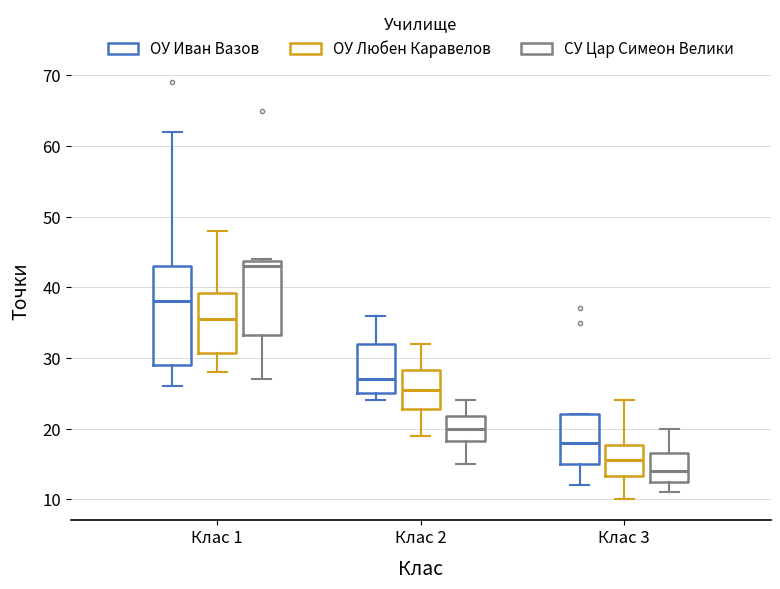

Which box is the tallest, from its lower edge to its upper edge?

Клас 1 (ОУ Иван Вазов)